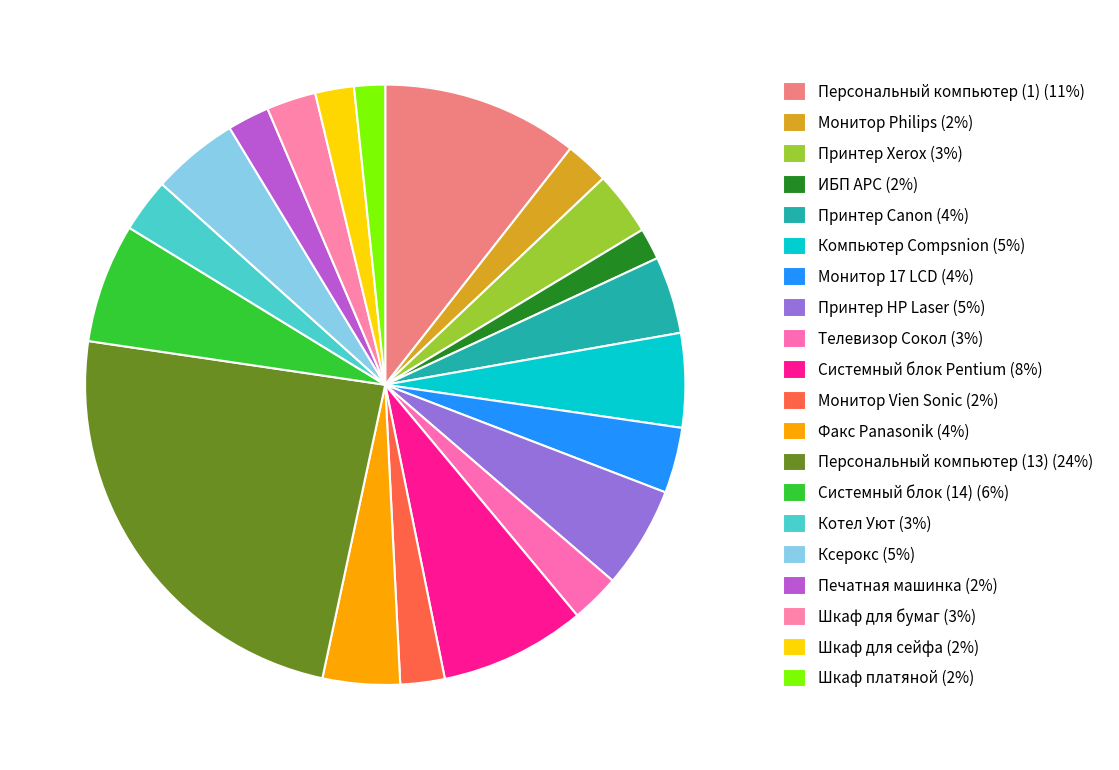

Count the number of slices in the pie.

20